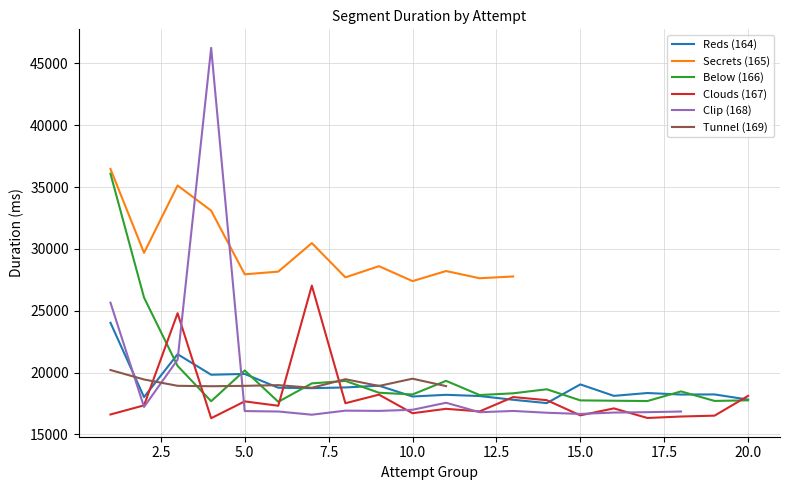

True or false: Reds (164) has a value of 17527 at 14.

True